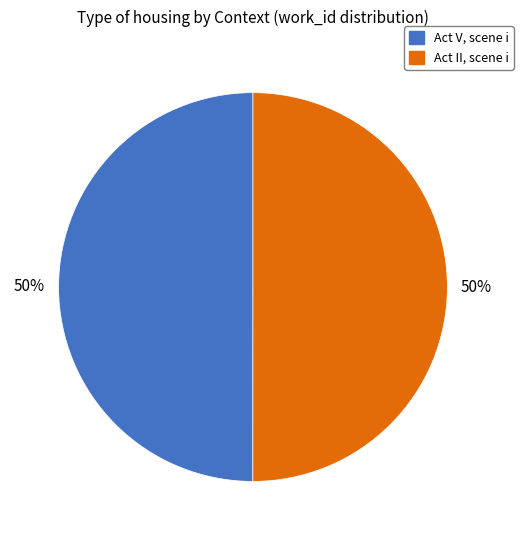

The Act V, scene i slice represents 42% of the pie. True or false?

False